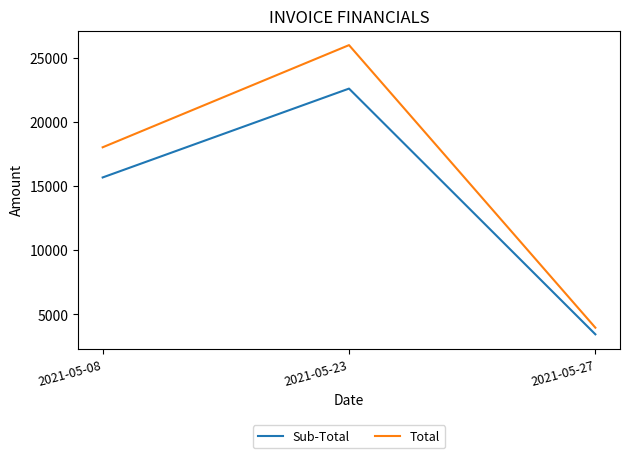

What is the spread (max minus min) of values at 2021-05-27?

516.6